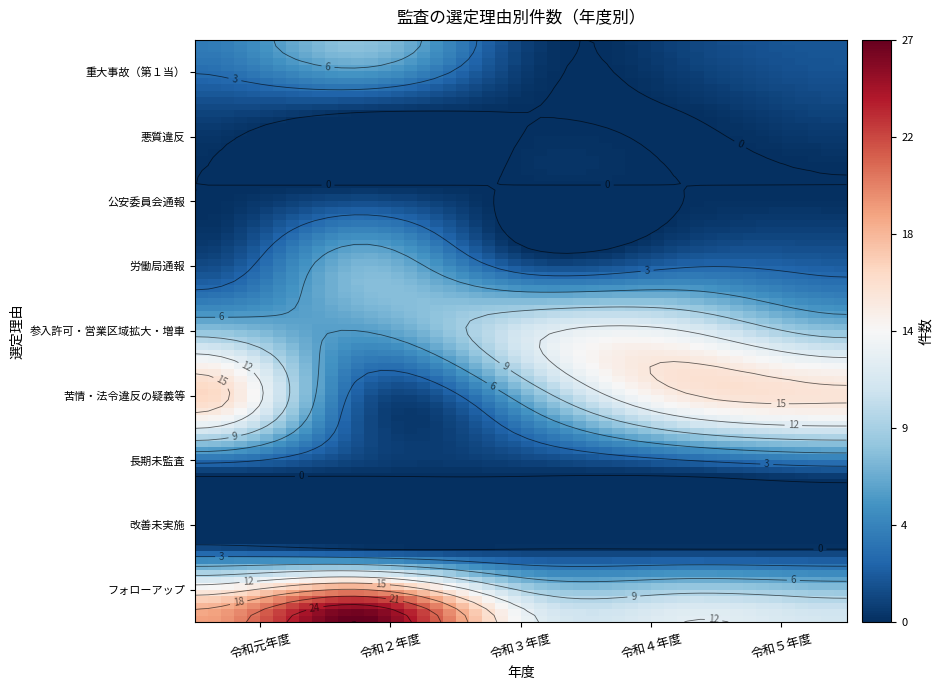

Which series changed the most between 令和２年度 and 令和４年度?

フォローアップ